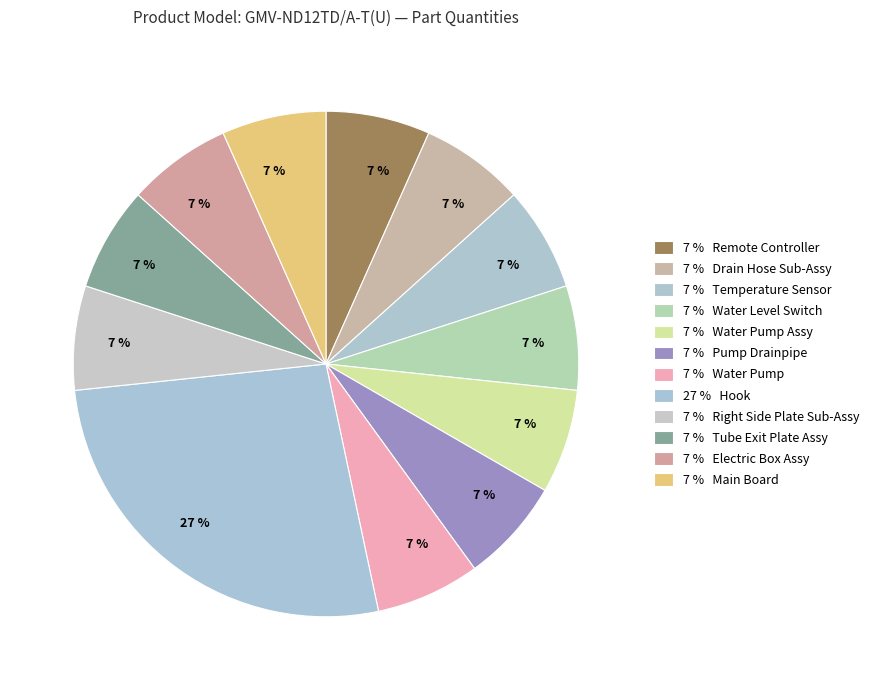

How many segments does this pie chart have?

12